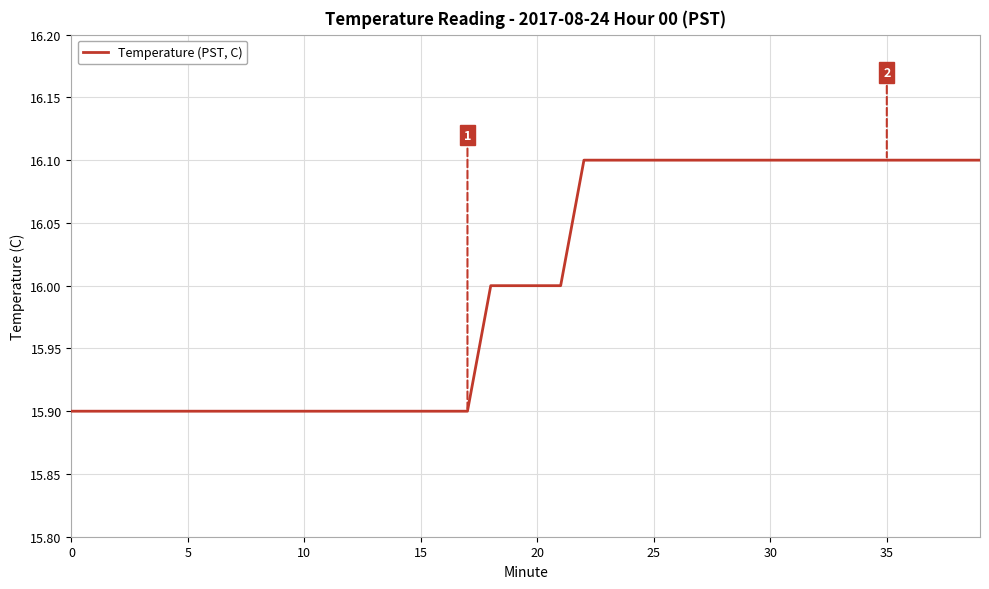

What is the smallest value displayed?

15.9